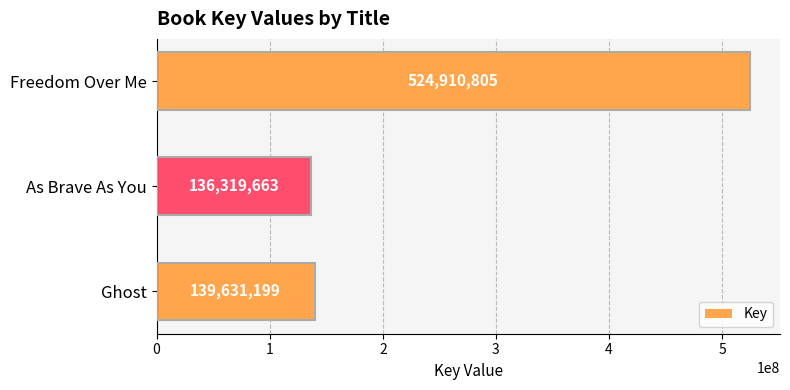

Which label corresponds to the largest value in the chart?

Freedom Over Me